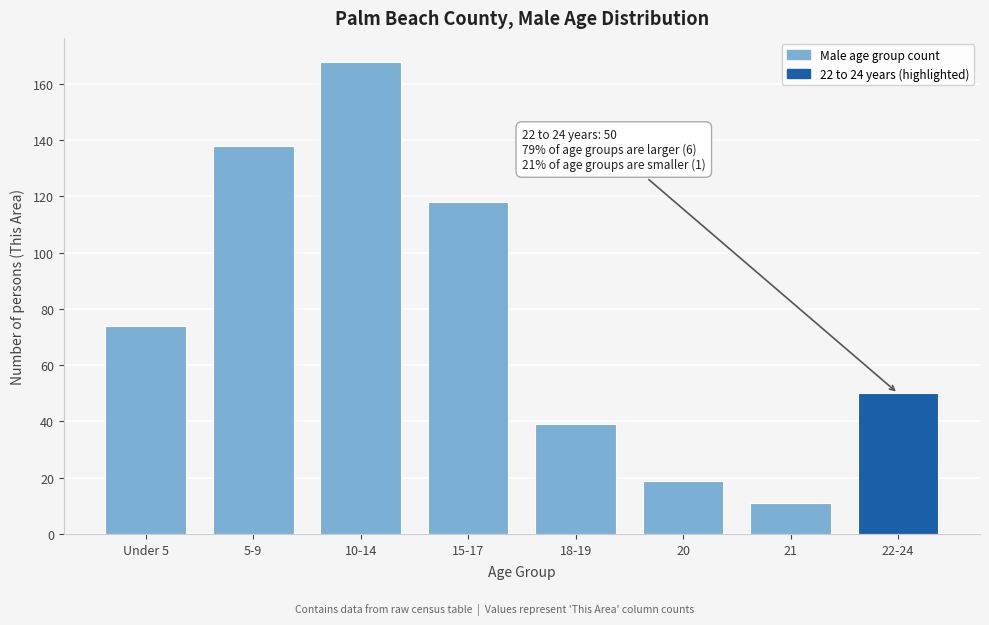

Reading left to right, extract all data points from this chart.

Under 5=74	5-9=138	10-14=168	15-17=118	18-19=39	20=19	21=11	22-24=50